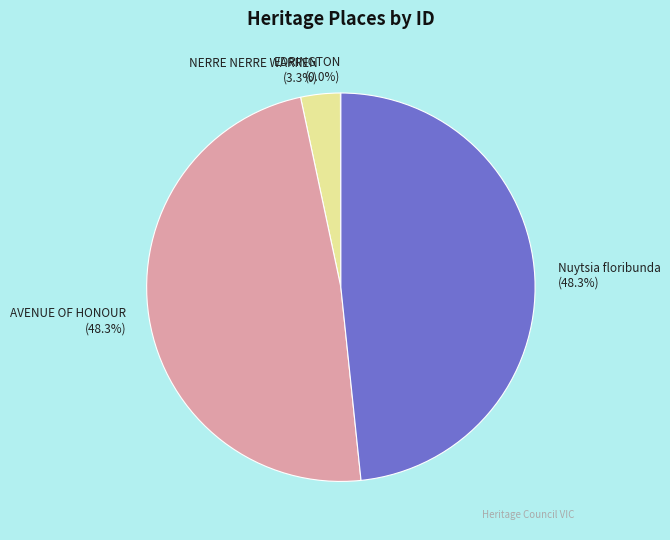

Is there any slice that represents more than half of the pie?

No